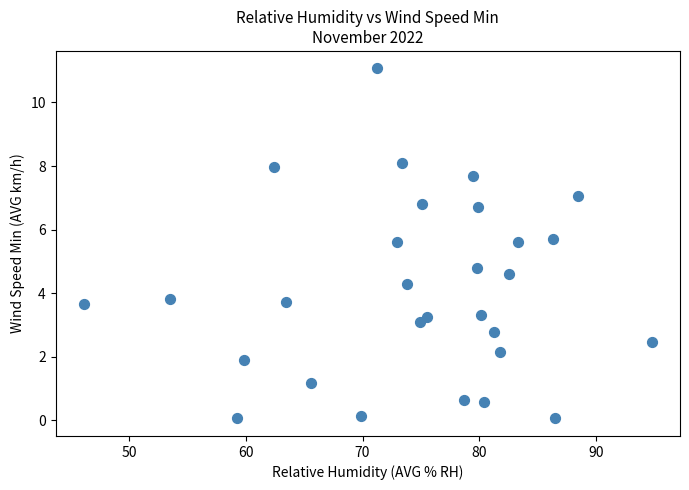

What is the range of Y values (max minus min)?

11.0